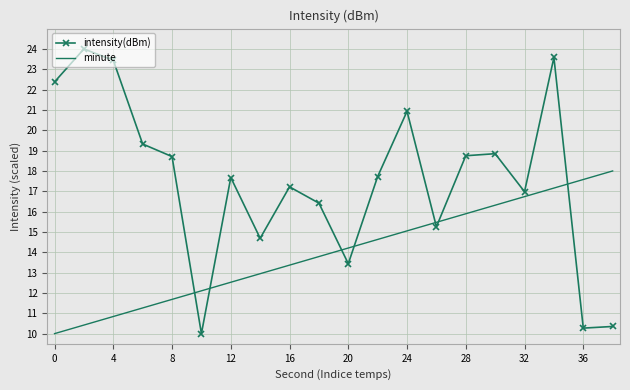

What is the maximum value for minute?

18.0